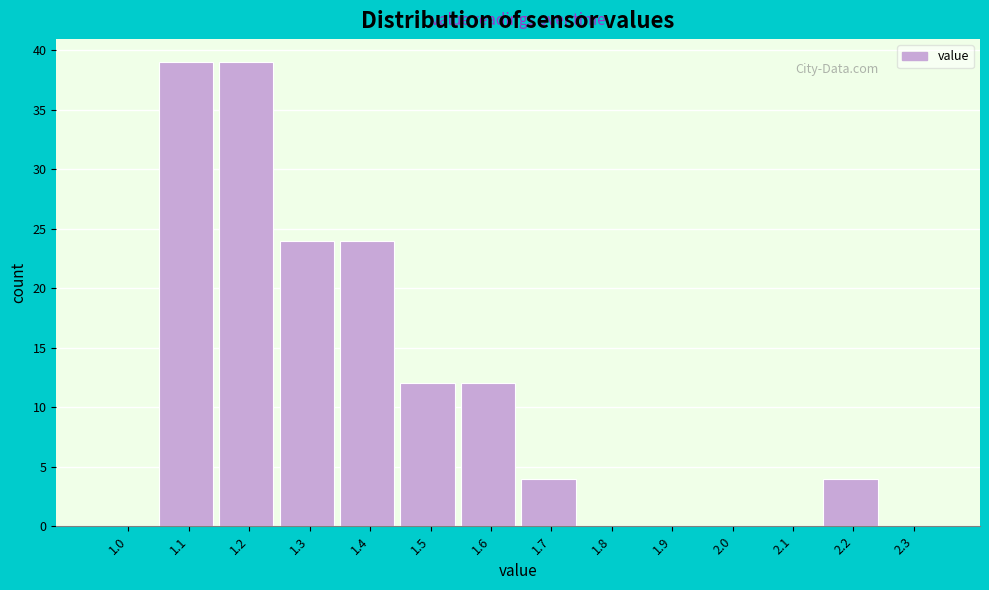

Reading left to right, extract all data points from this chart.

1.0=0	1.1=39	1.2=39	1.3=24	1.4=24	1.5=12	1.6=12	1.7=4	1.8=0	1.9=0	2.0=0	2.1=0	2.2=4	2.3=0